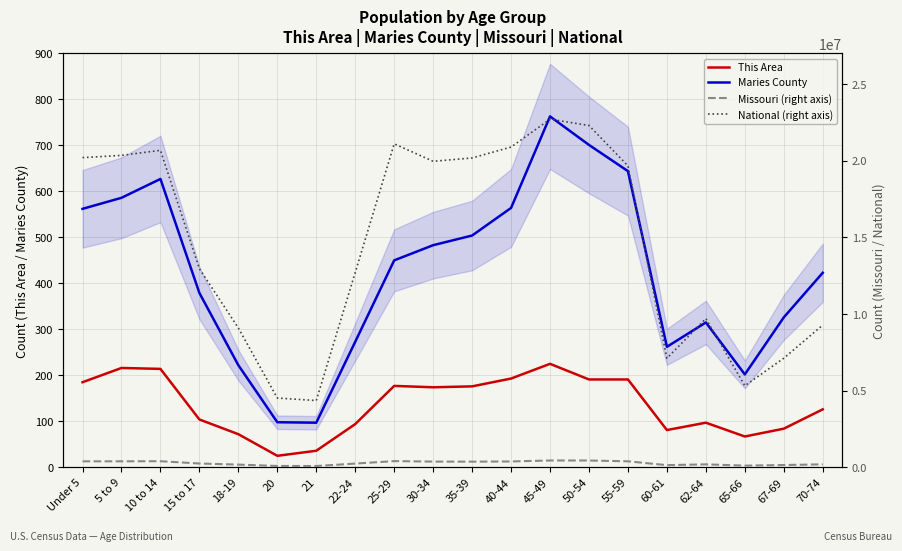

Is it true that This Area equals 94 at 22-24?

True